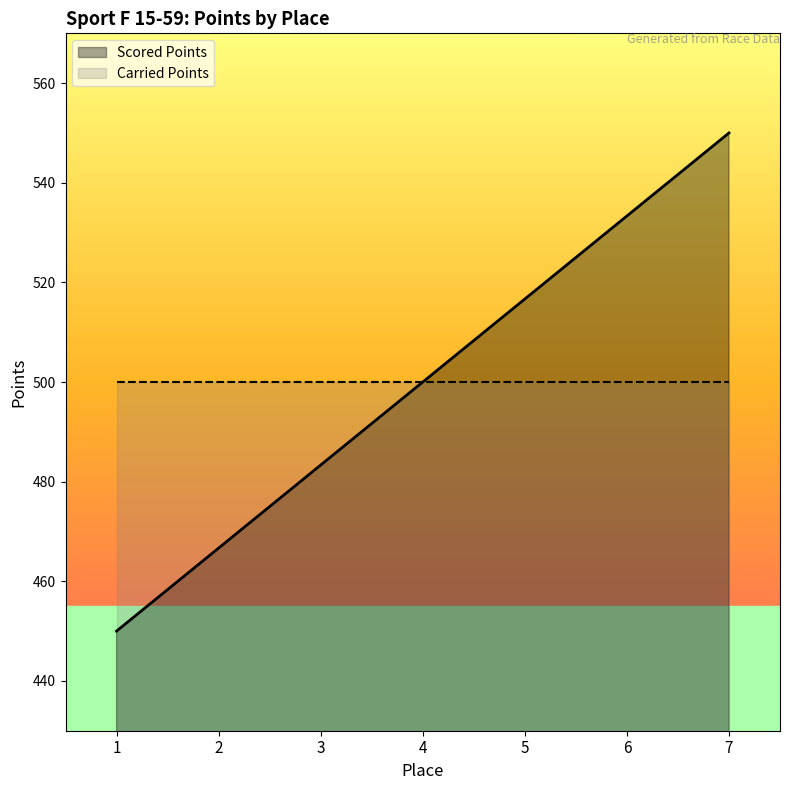

At which label is the value closest to 500?

4